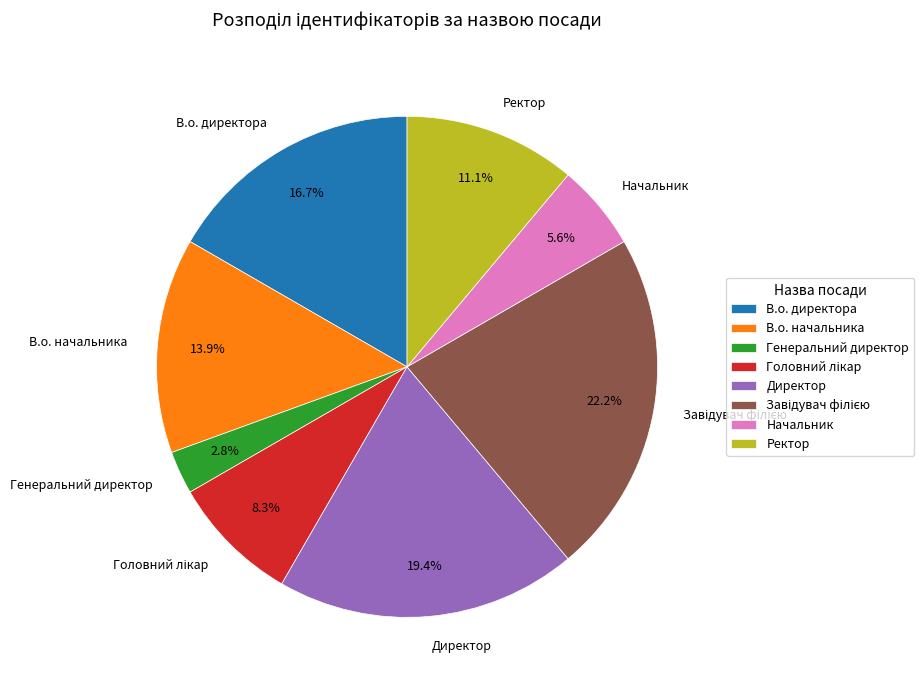

True or false: В.о. начальника accounts for 27% of the total.

False